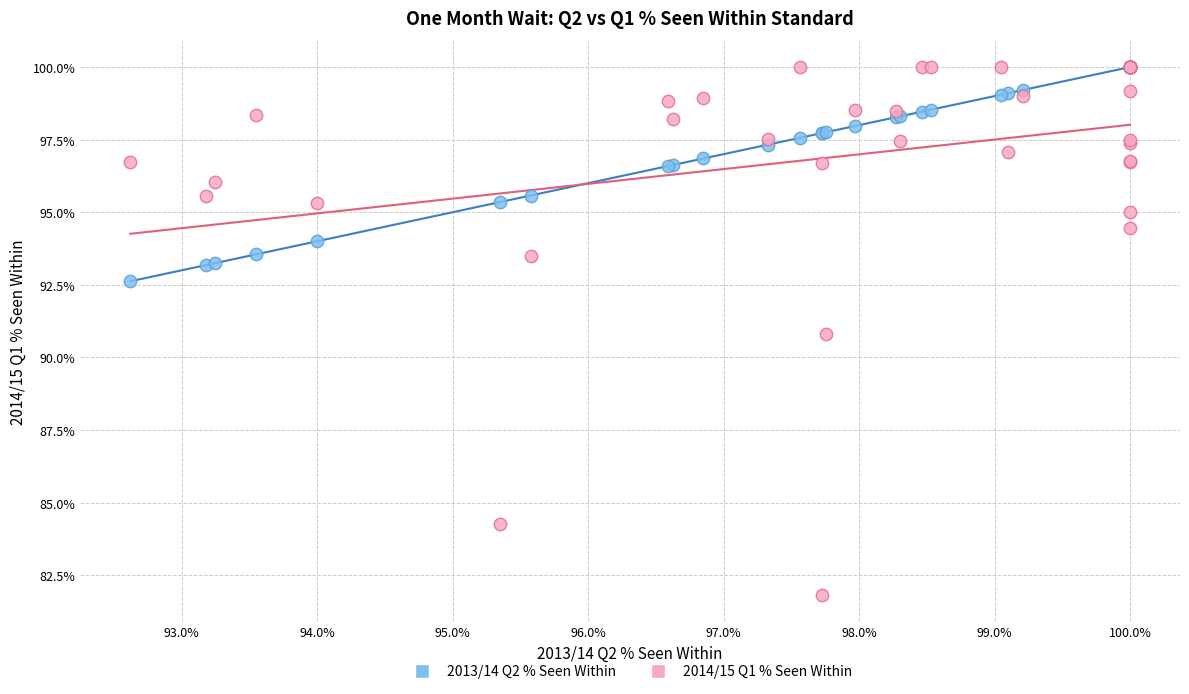

Which series contains the lowest Y value?

2014/15 Q1 % Seen Within